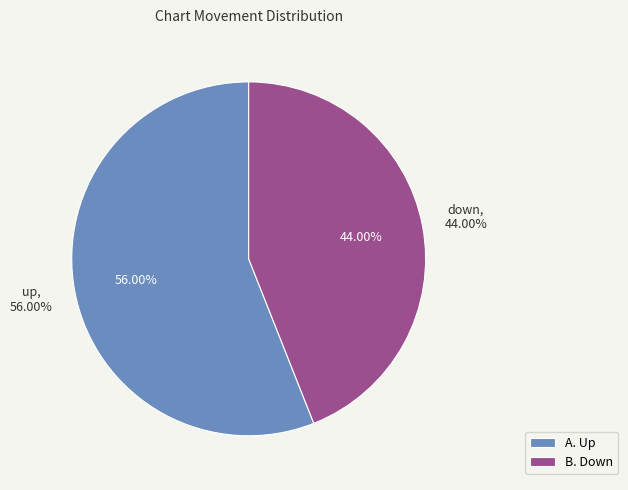

What percentage is the down slice, to the nearest percent?

44%